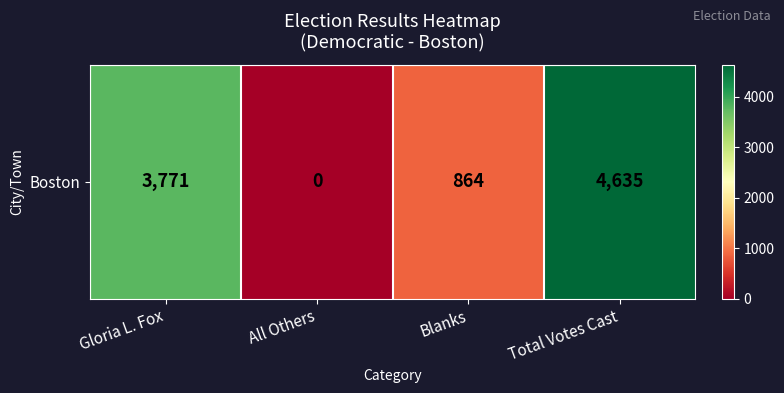

Reading left to right, extract all data points from this chart.

3771	0	864	4635